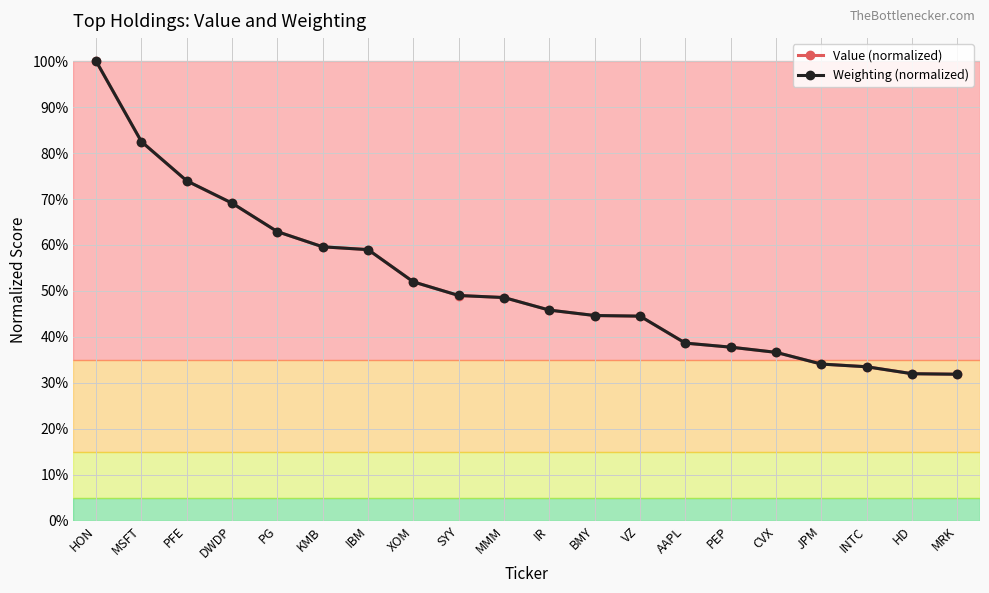

How many series are shown in this chart?

2